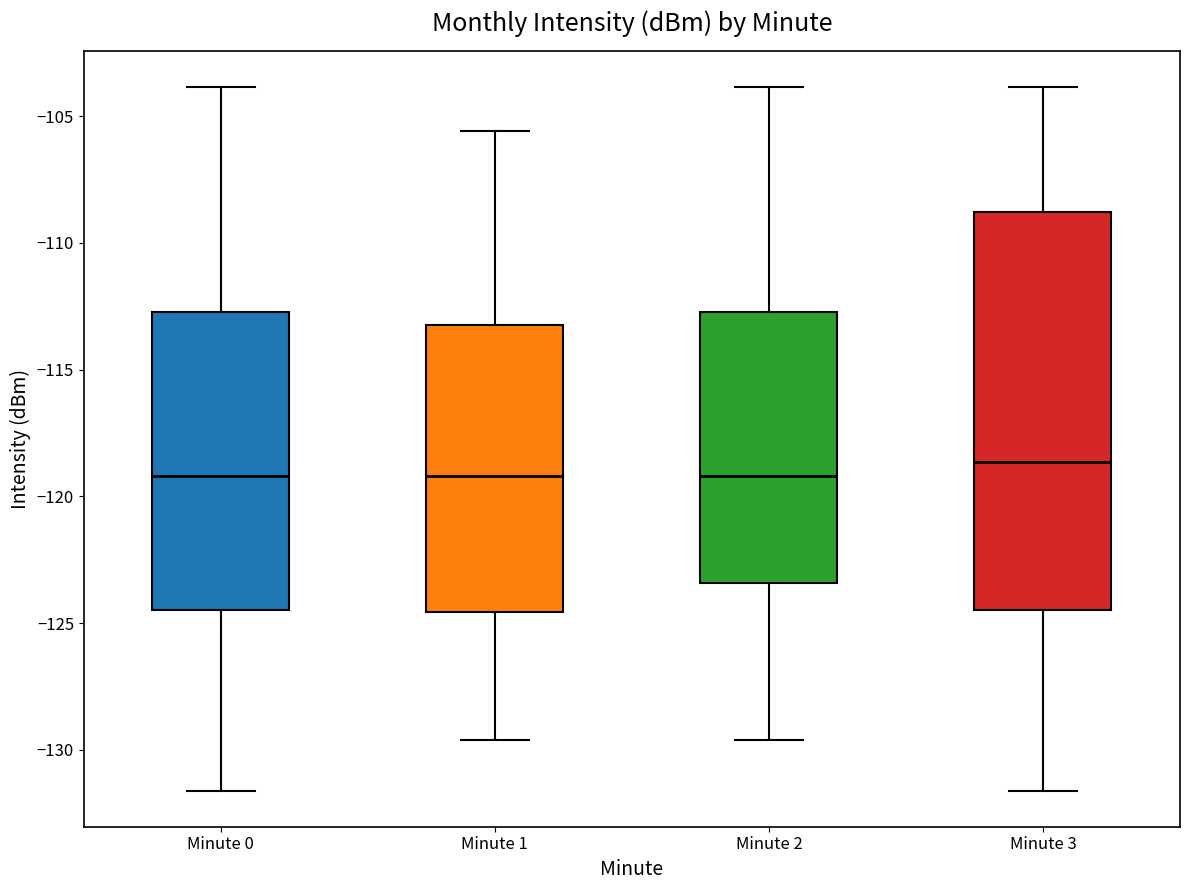

Which box is the tallest, from its lower edge to its upper edge?

Minute 3